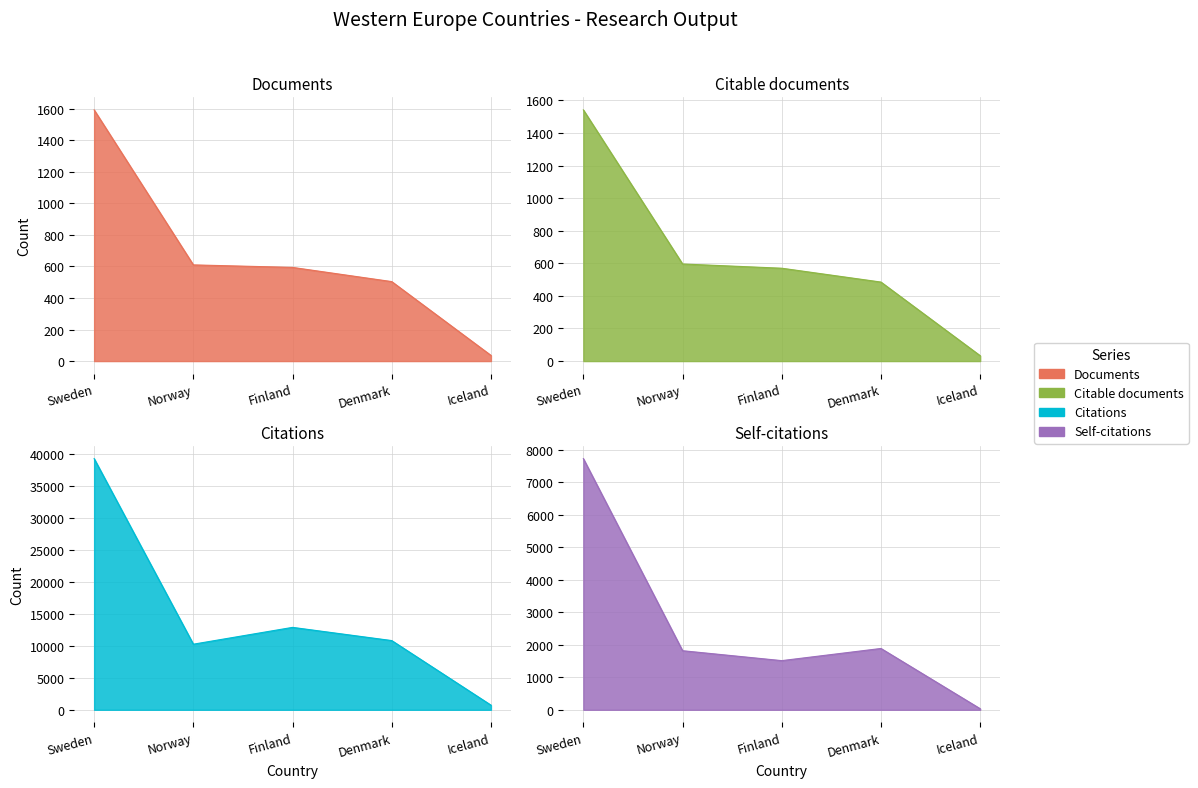

Is the value of Documents at Denmark greater than the value of Citations at Finland?

No